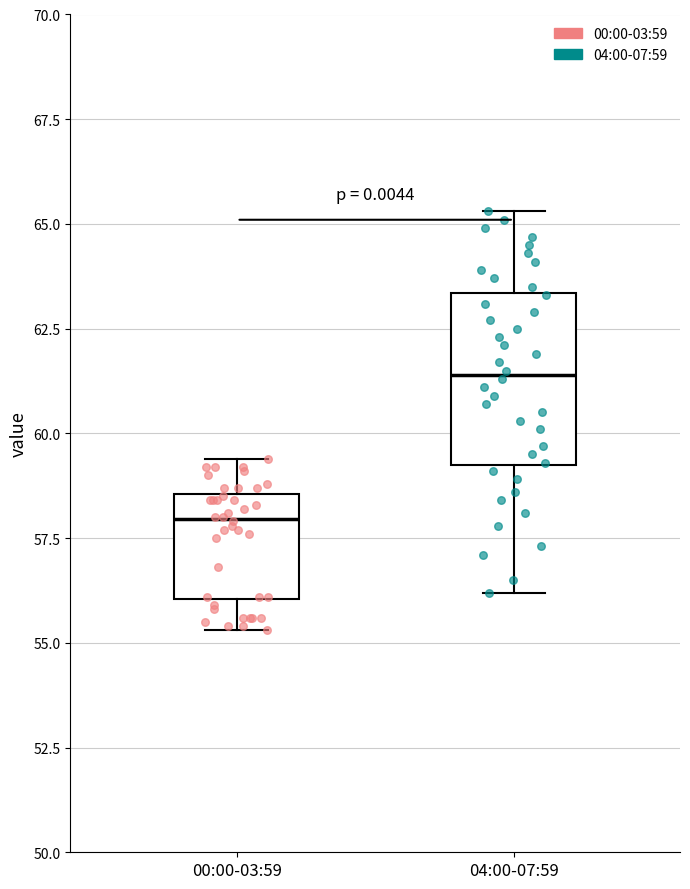

Which box is the tallest, from its lower edge to its upper edge?

04:00-07:59